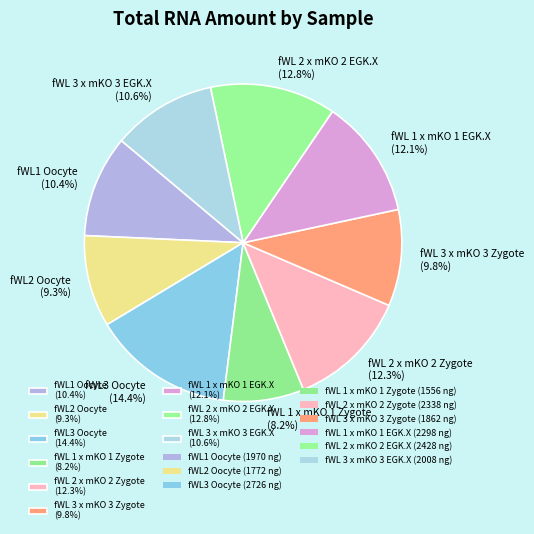

To the nearest percent, what is the combined percentage of fWL1 Oocyte and fWL2 Oocyte?

20%